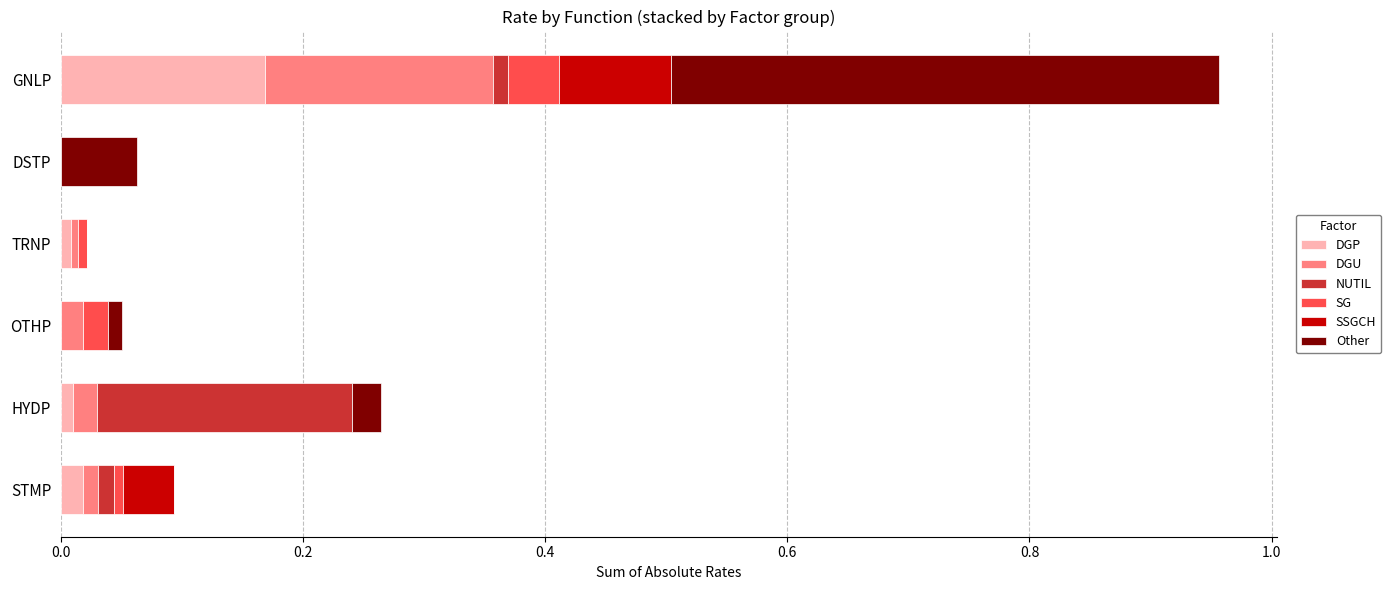

Is it true that DGP equals -0.1 at DSTP?

False